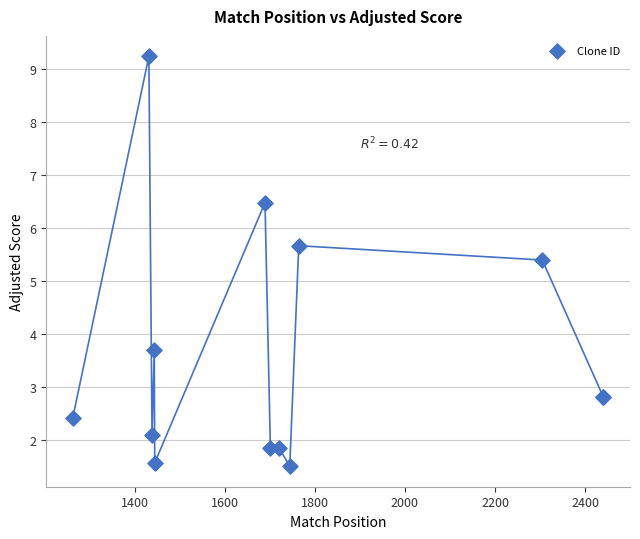

What Y value in the scatter plot is closest to 5?

5.4